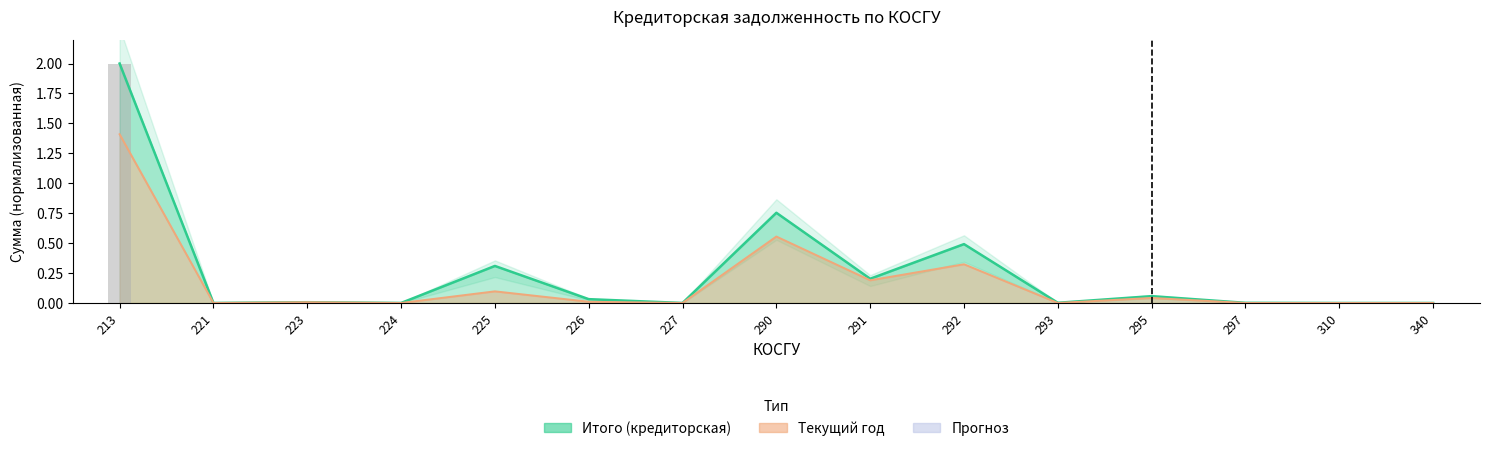

How many groups of bars are there?

15